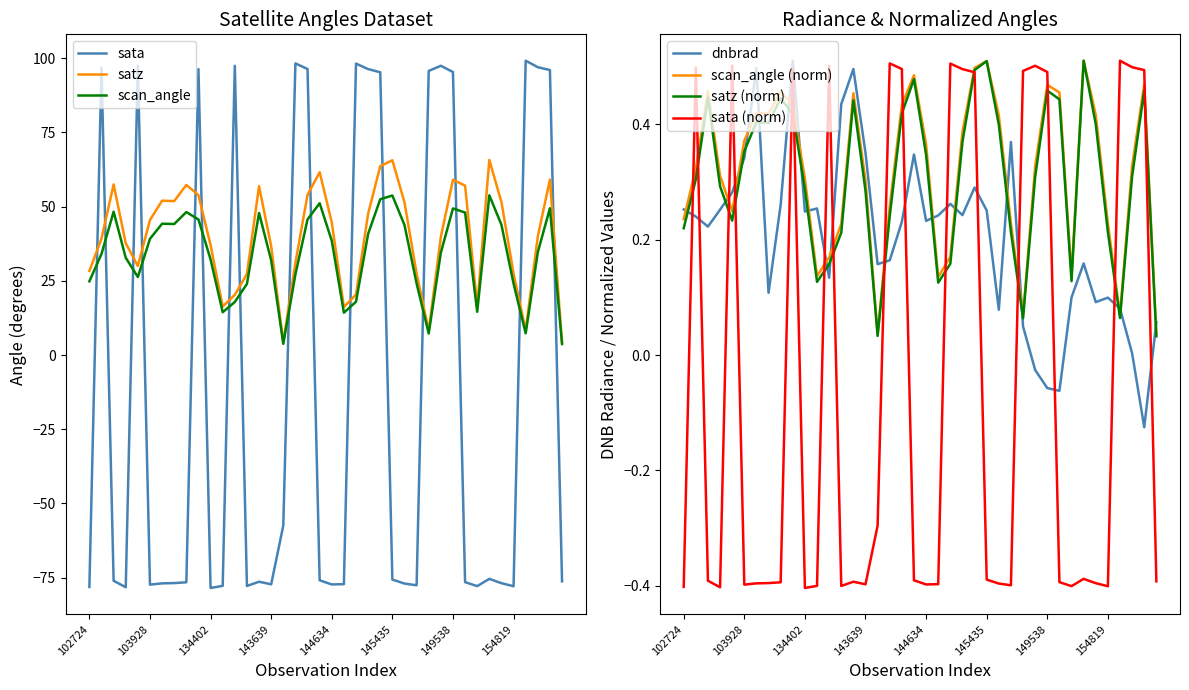

True or false: dnbrad has more than 0 points higher than both neighbors.

True